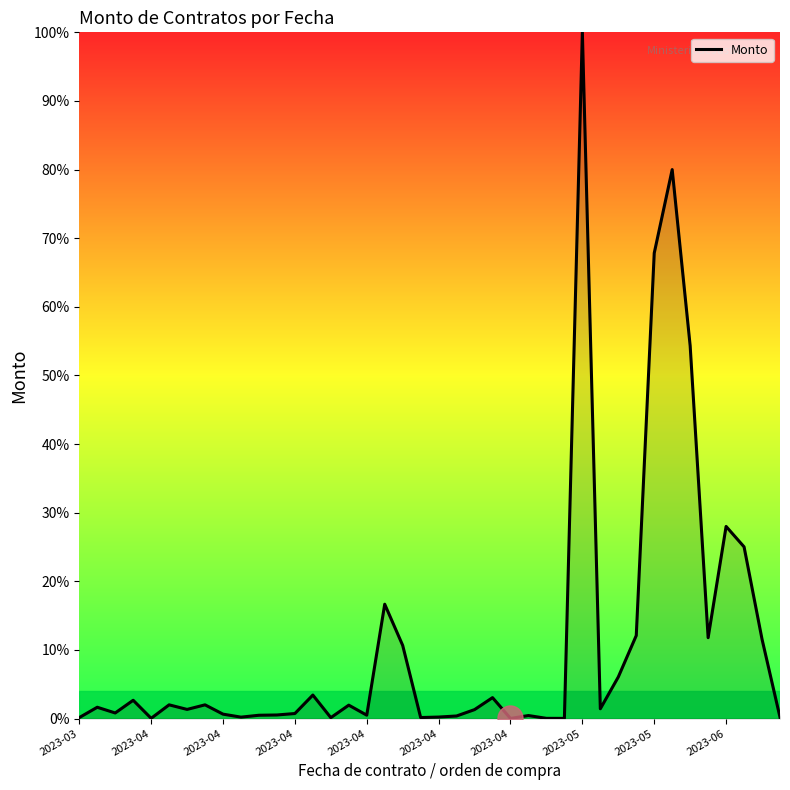

How many lines are shown in the chart?

1